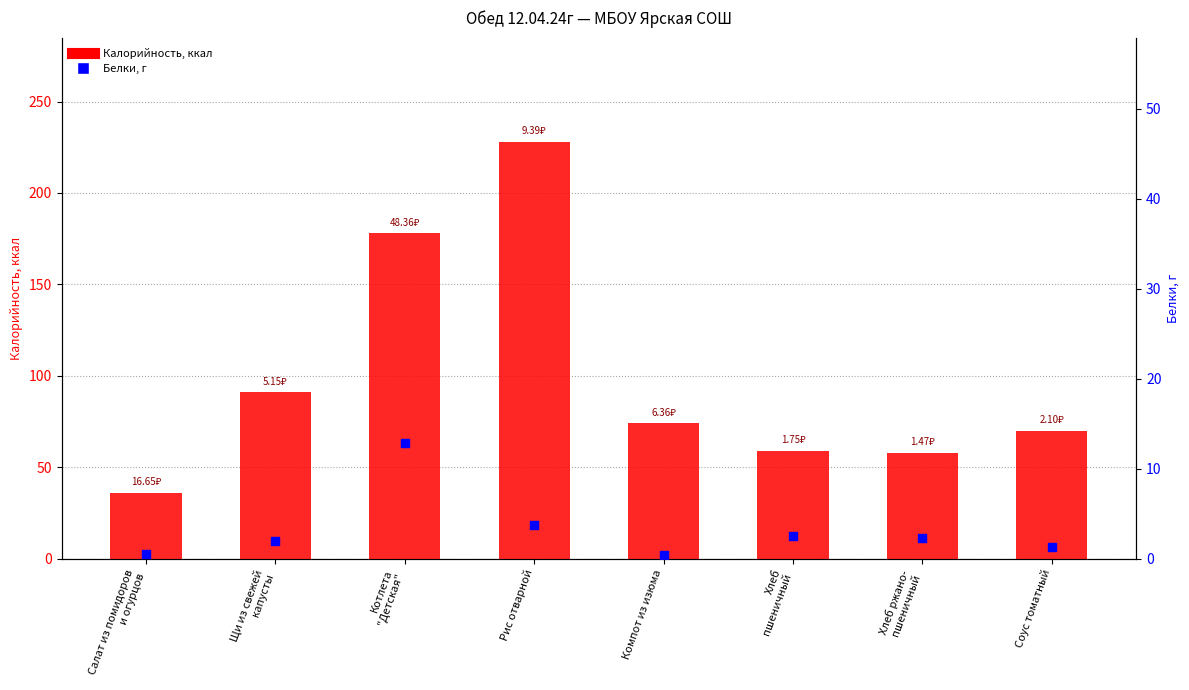

At how many categories does at least one series exceed 195?

1